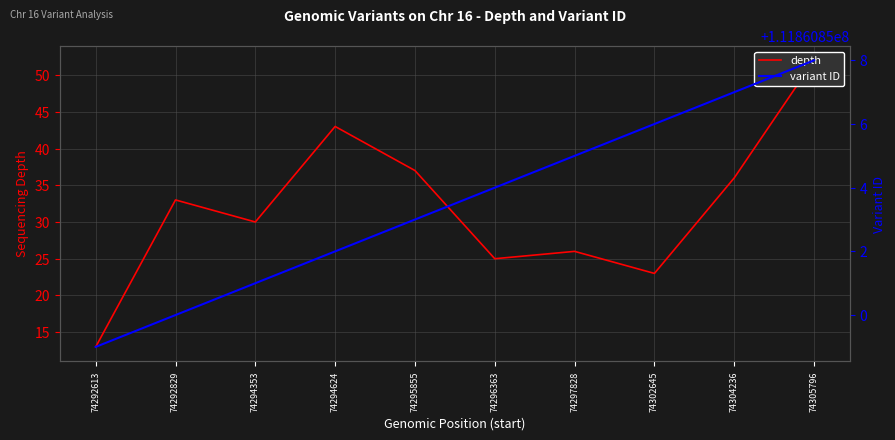

What is the total value across all series at 74295855?

111860890